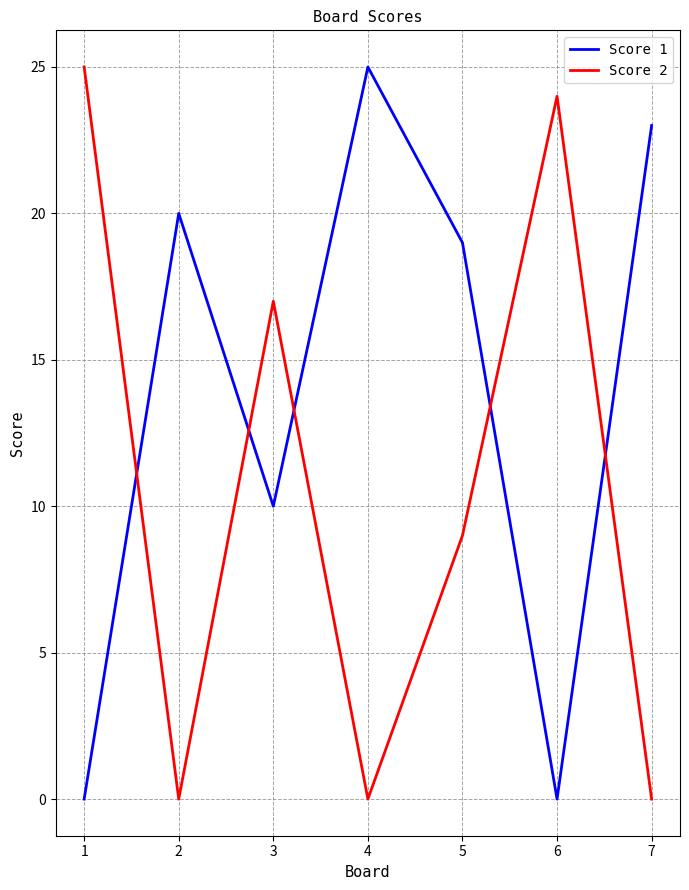

What is the sum of the Score 2 values at 2 and 6?

24